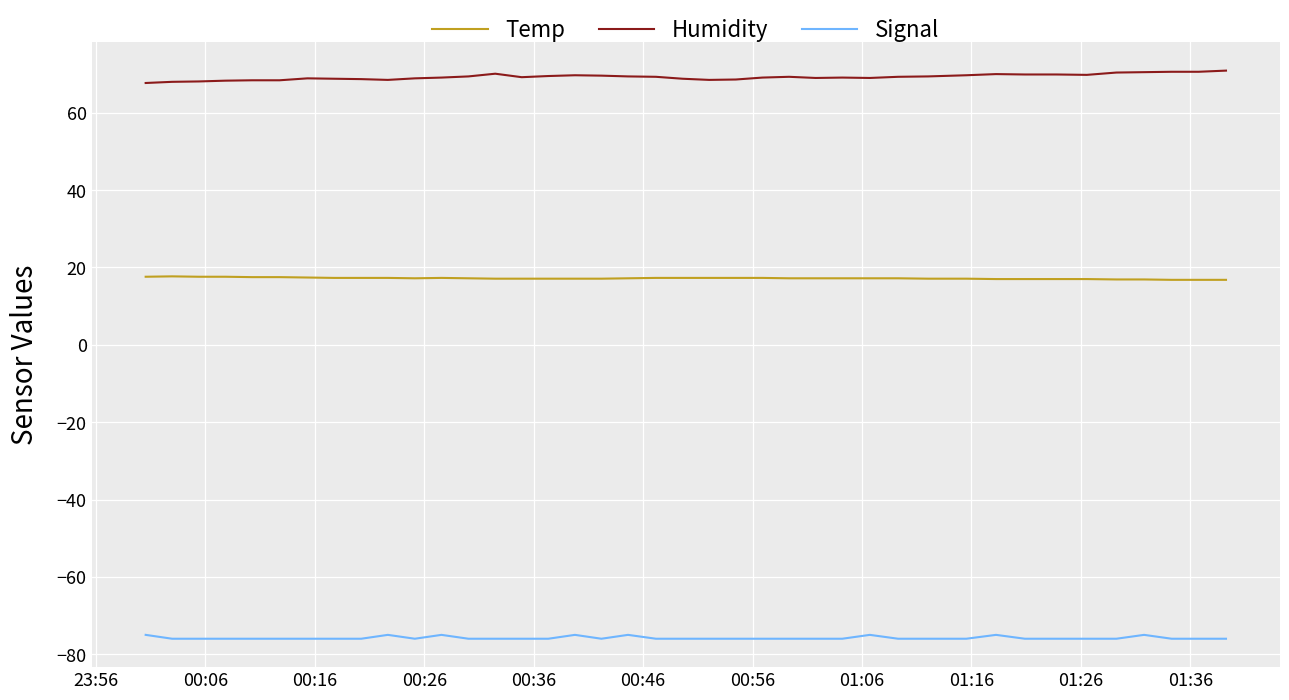

List the series in order of their peak value, lowest first.

Signal, Temp, Humidity